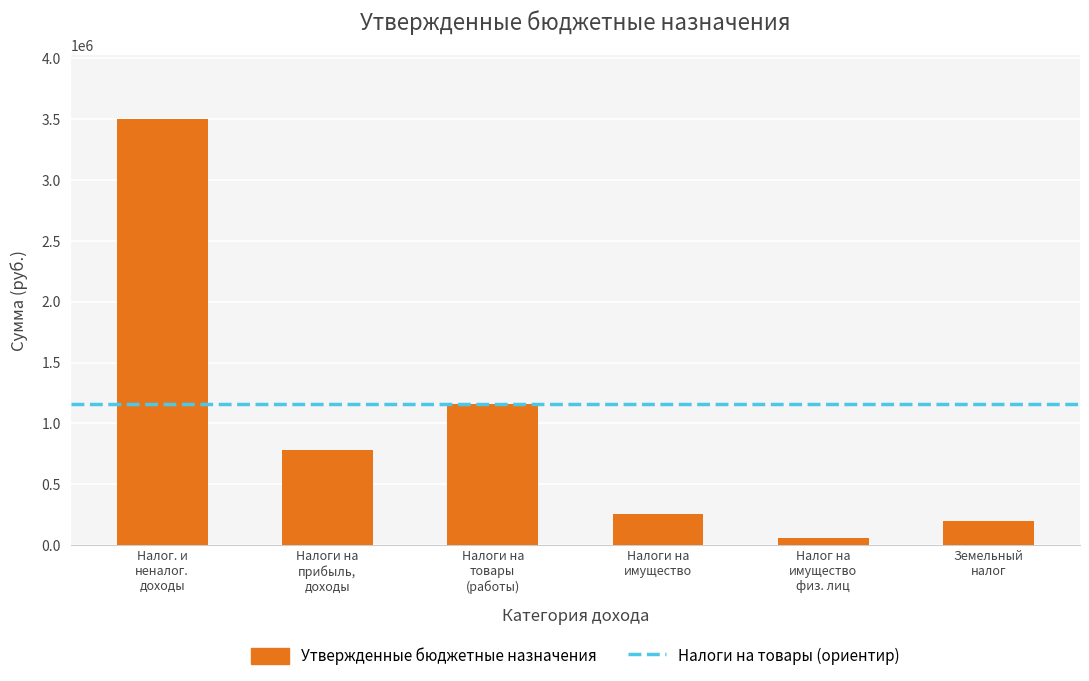

What is the sum of all values?

5961832.8